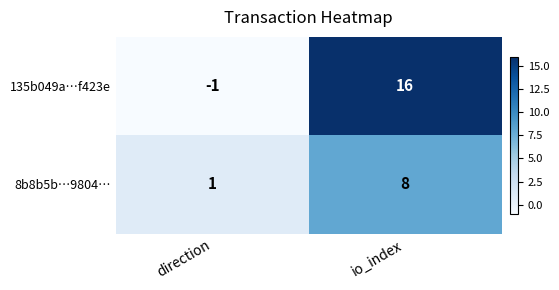

What is the smallest value displayed?

-1